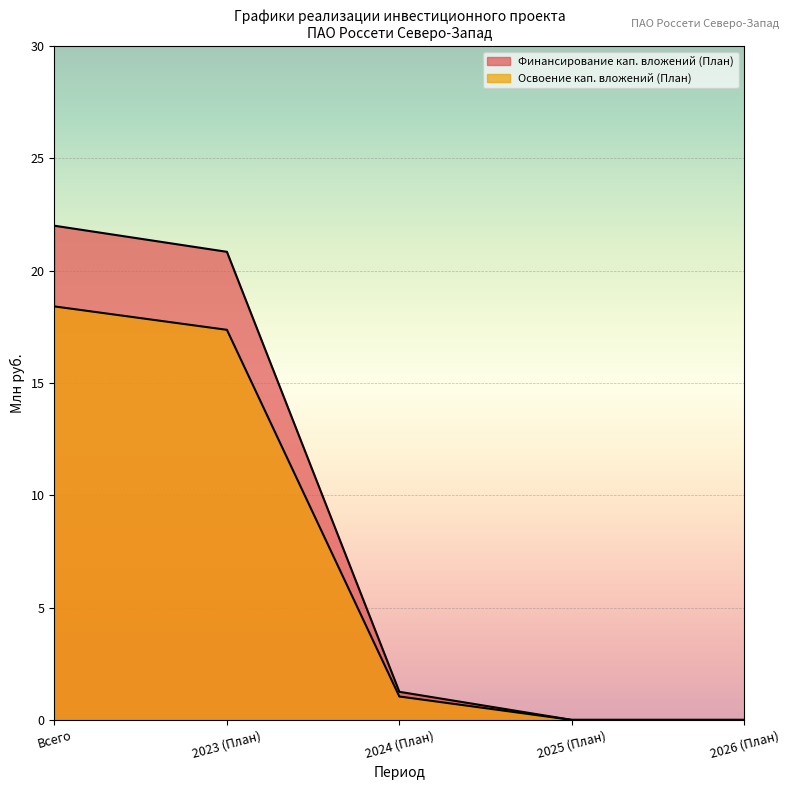

What position from the right is Всего?

5